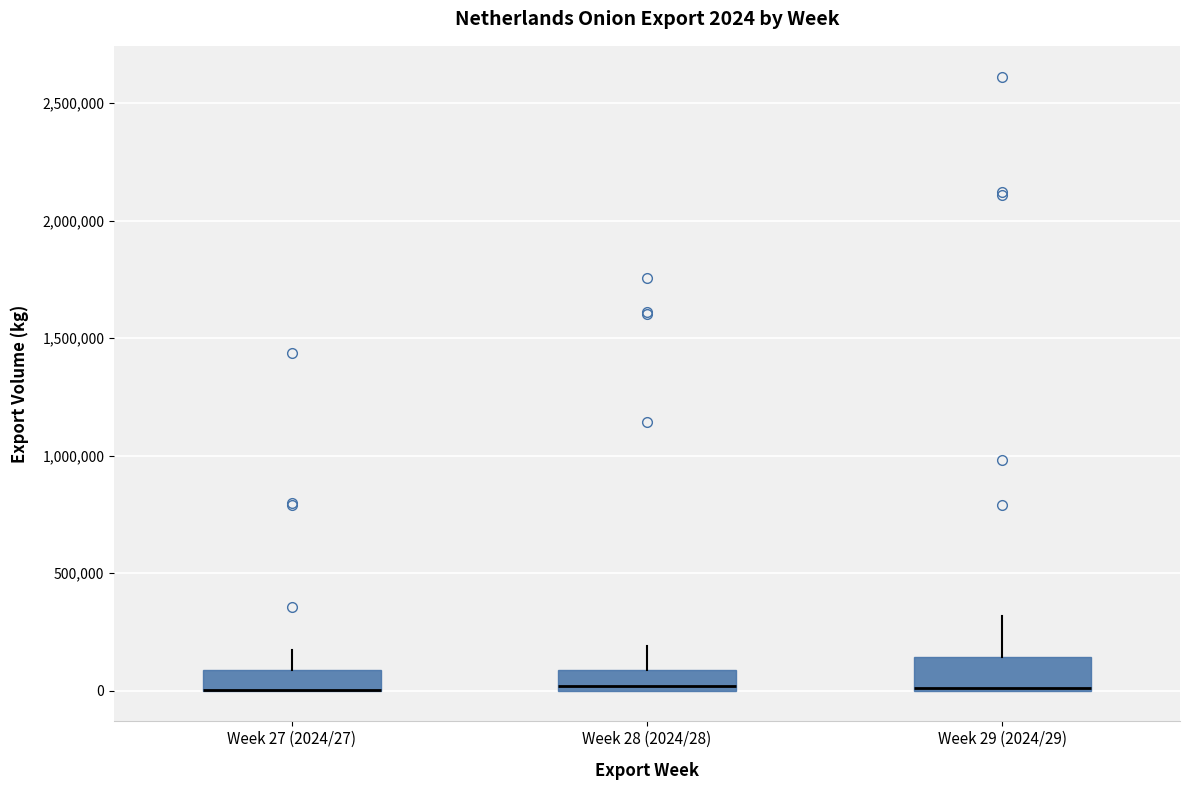

Which box is the tallest, from its lower edge to its upper edge?

Week 29 (2024/29)